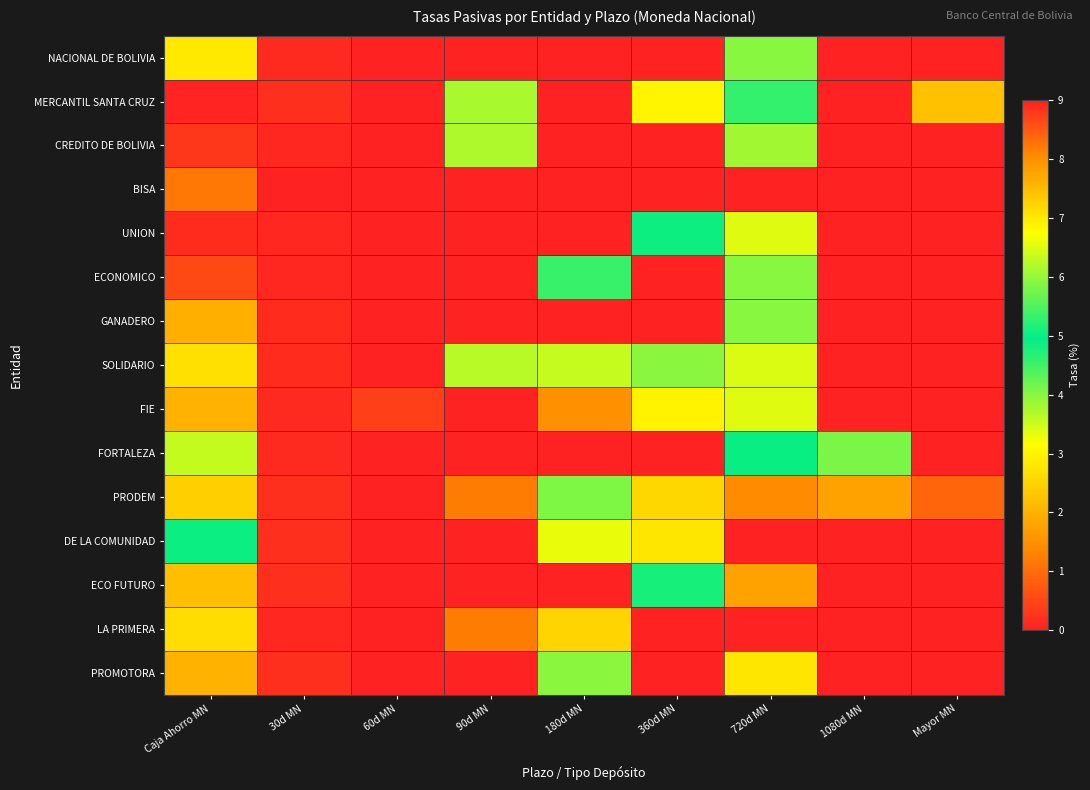

At which category is the sum across all series the highest?

720d MN